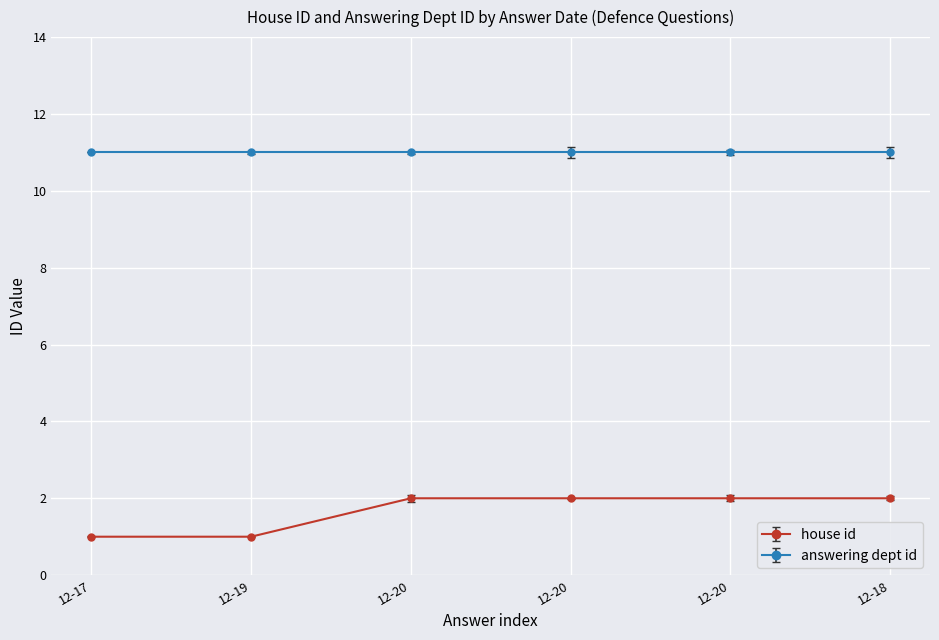

At which category does the chart reach its minimum across all series?

2018-12-17